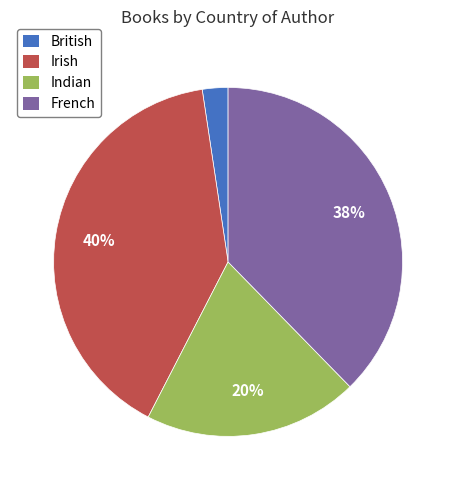

Count the number of slices in the pie.

4